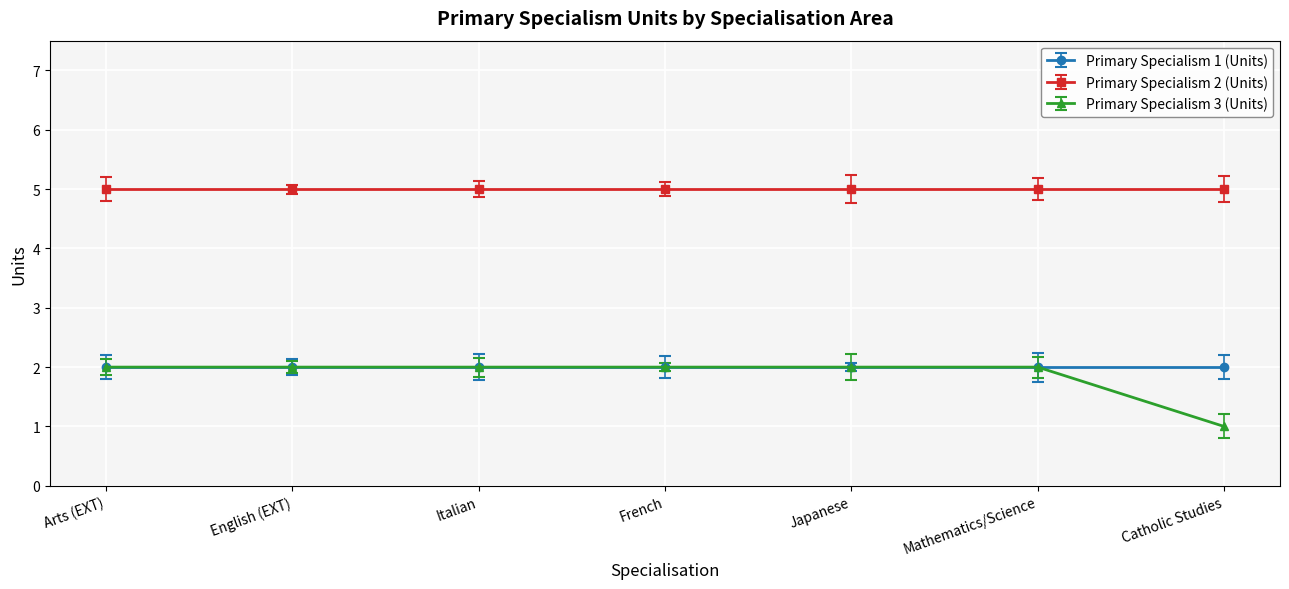

Is it true that Primary Specialism 3 (Units) equals 2 at English (EXT)?

True